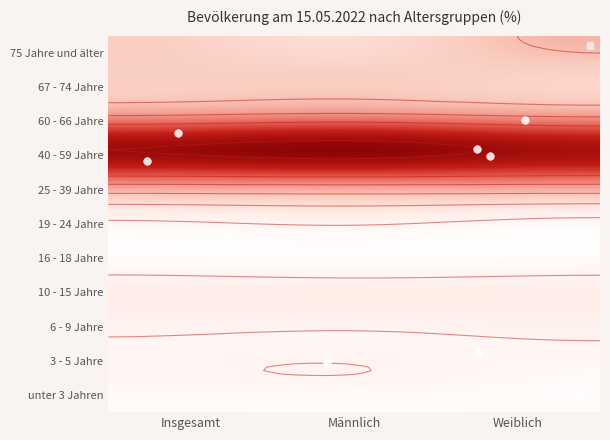

What is the minimum value shown in the chart?

2.2